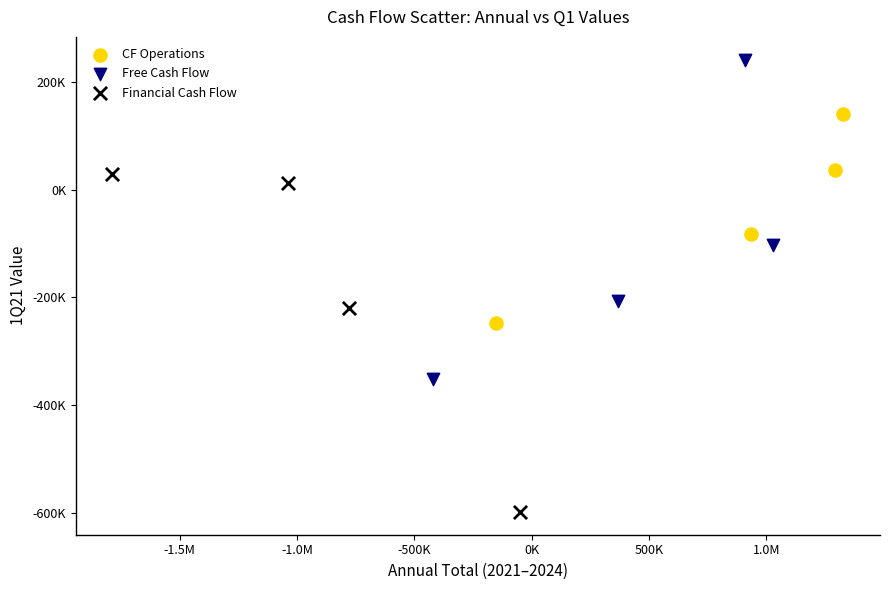

What are all the series names shown in the legend?

CF Operations, Free Cash Flow, Financial Cash Flow